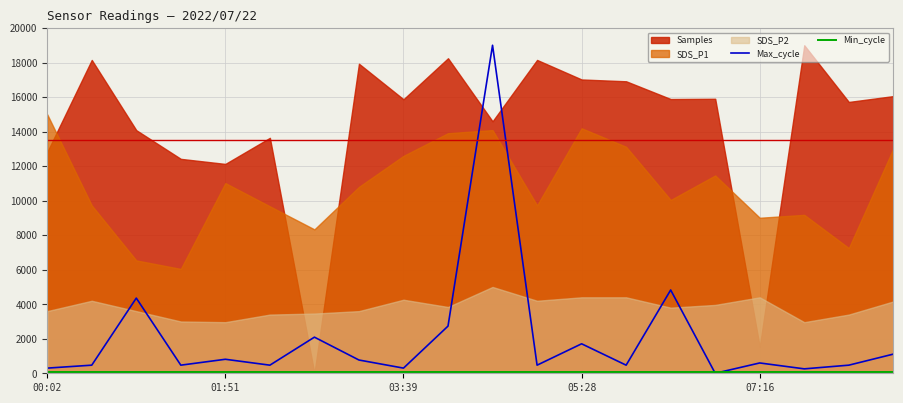

What is the highest value of the Max_cycle series?

19000.0